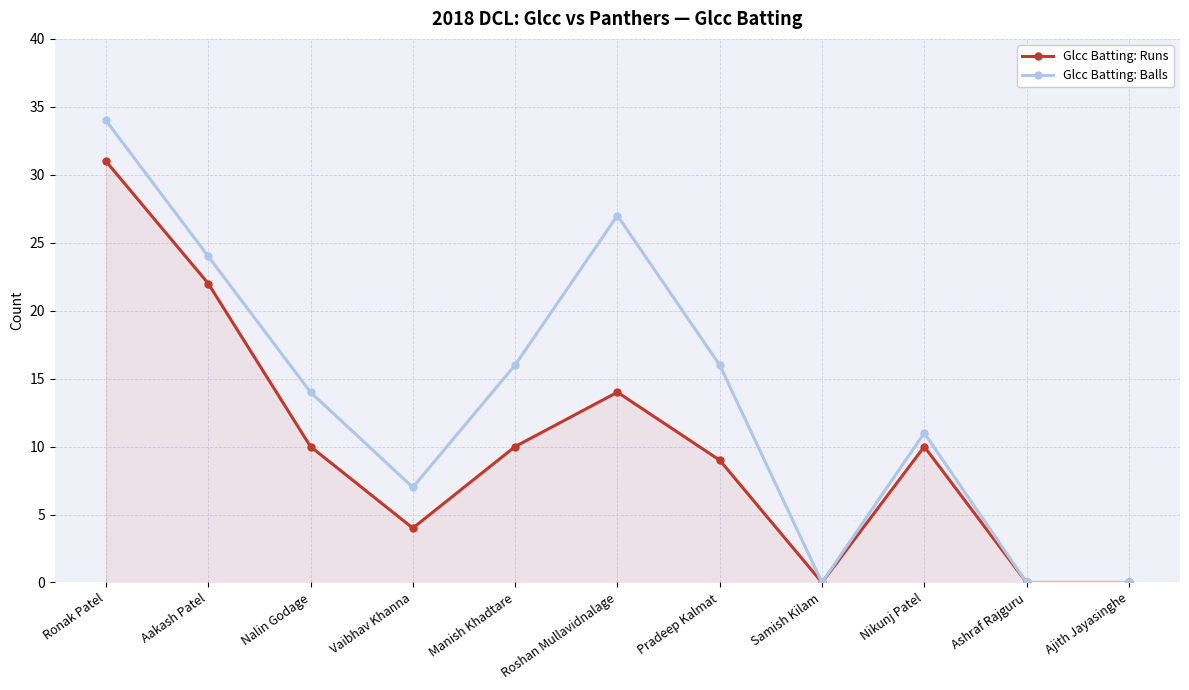

What is the sum of all Glcc Batting: Balls values?

149